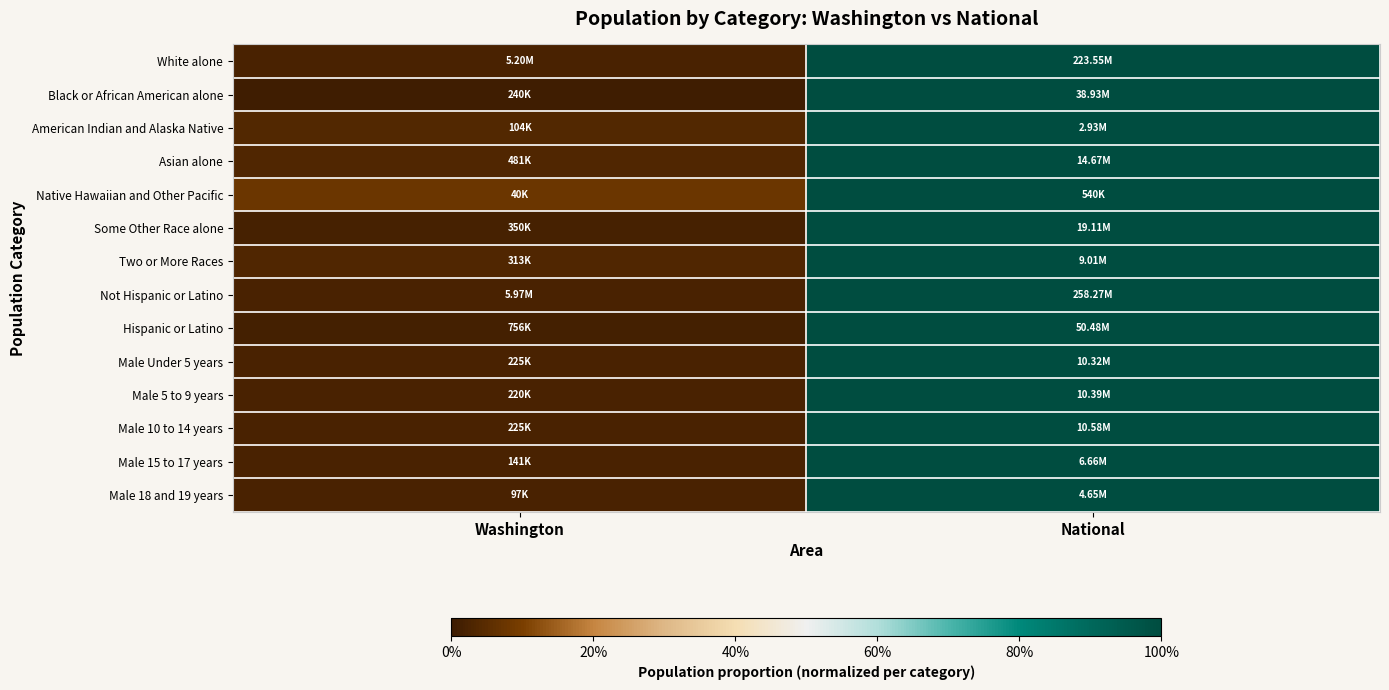

At which category is the sum across all series the highest?

National